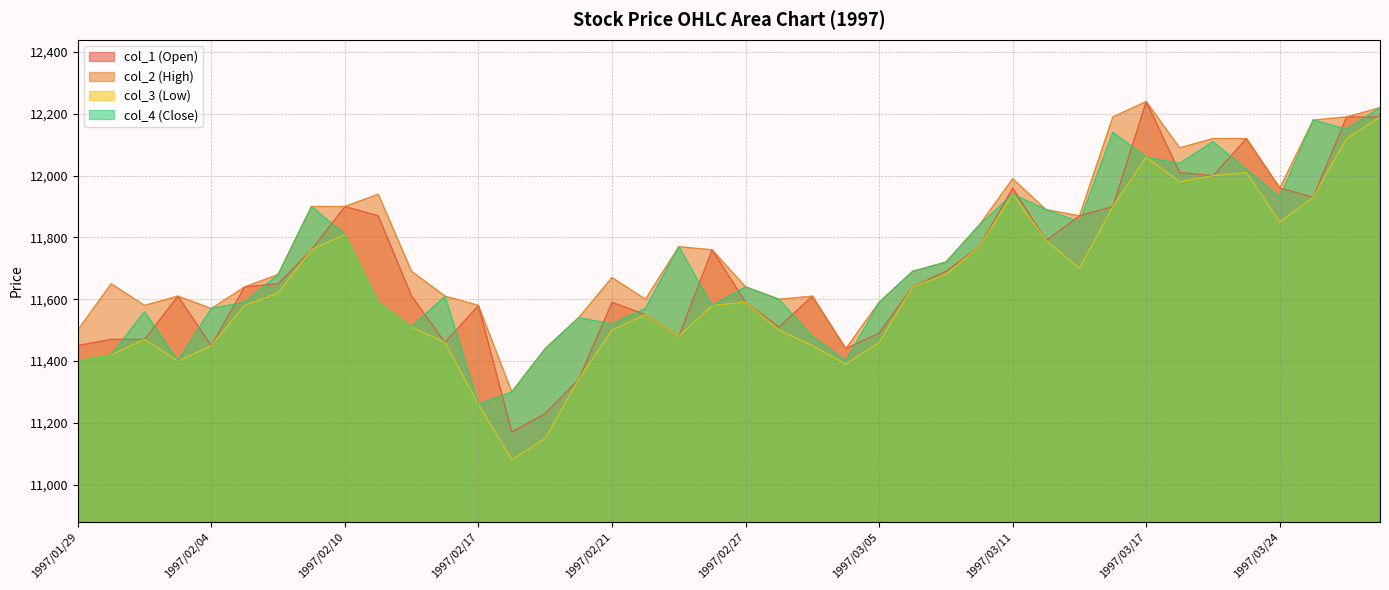

True or false: col_3 (Low) has more than 0 interior local peaks.

True